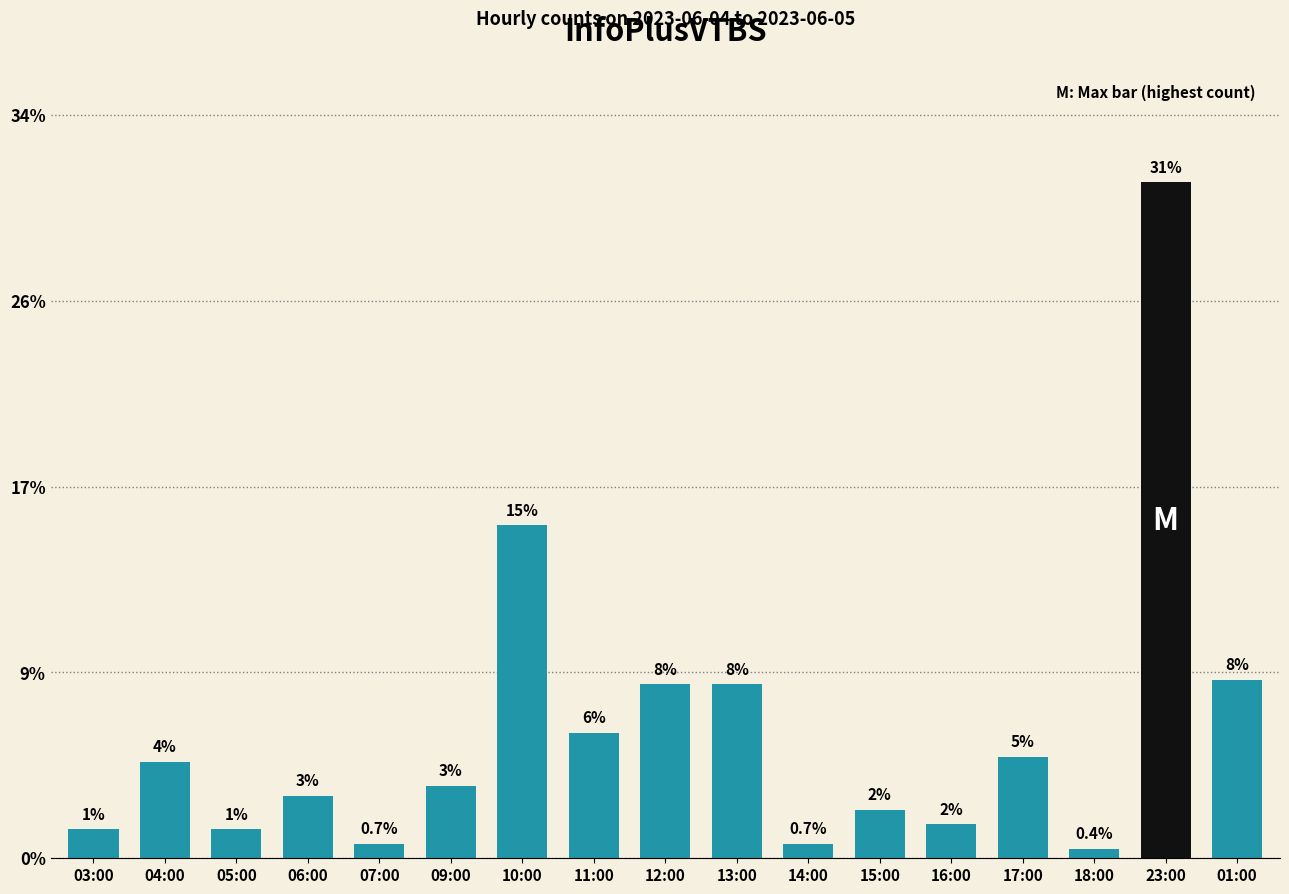

Does the chart contain any negative values?

No